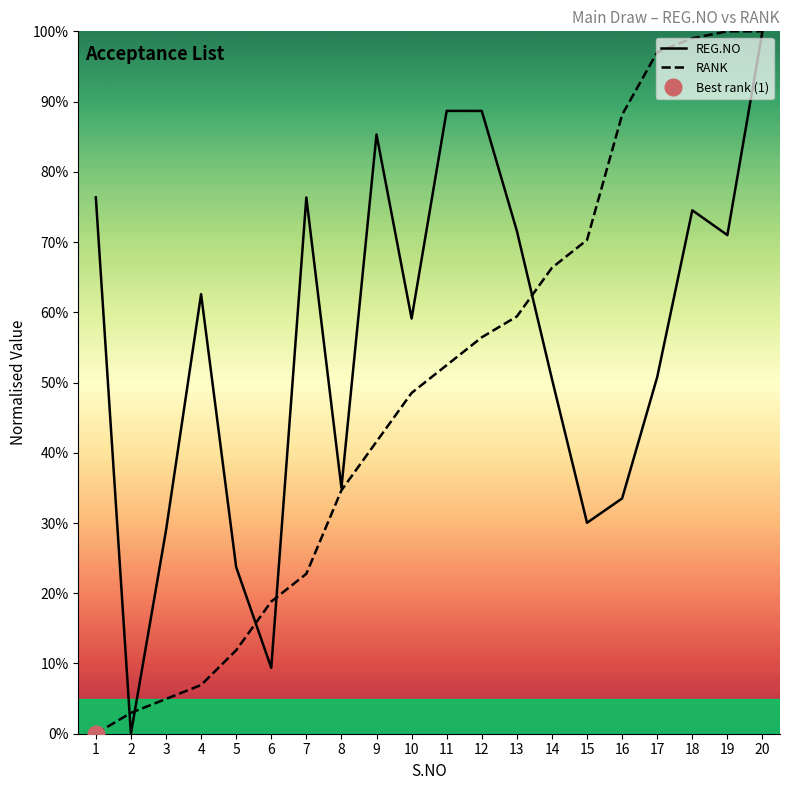

List the labels in order of RANK value, largest first.

19, 20, 18, 17, 16, 15, 14, 13, 12, 11, 10, 9, 8, 7, 6, 5, 4, 3, 2, 1